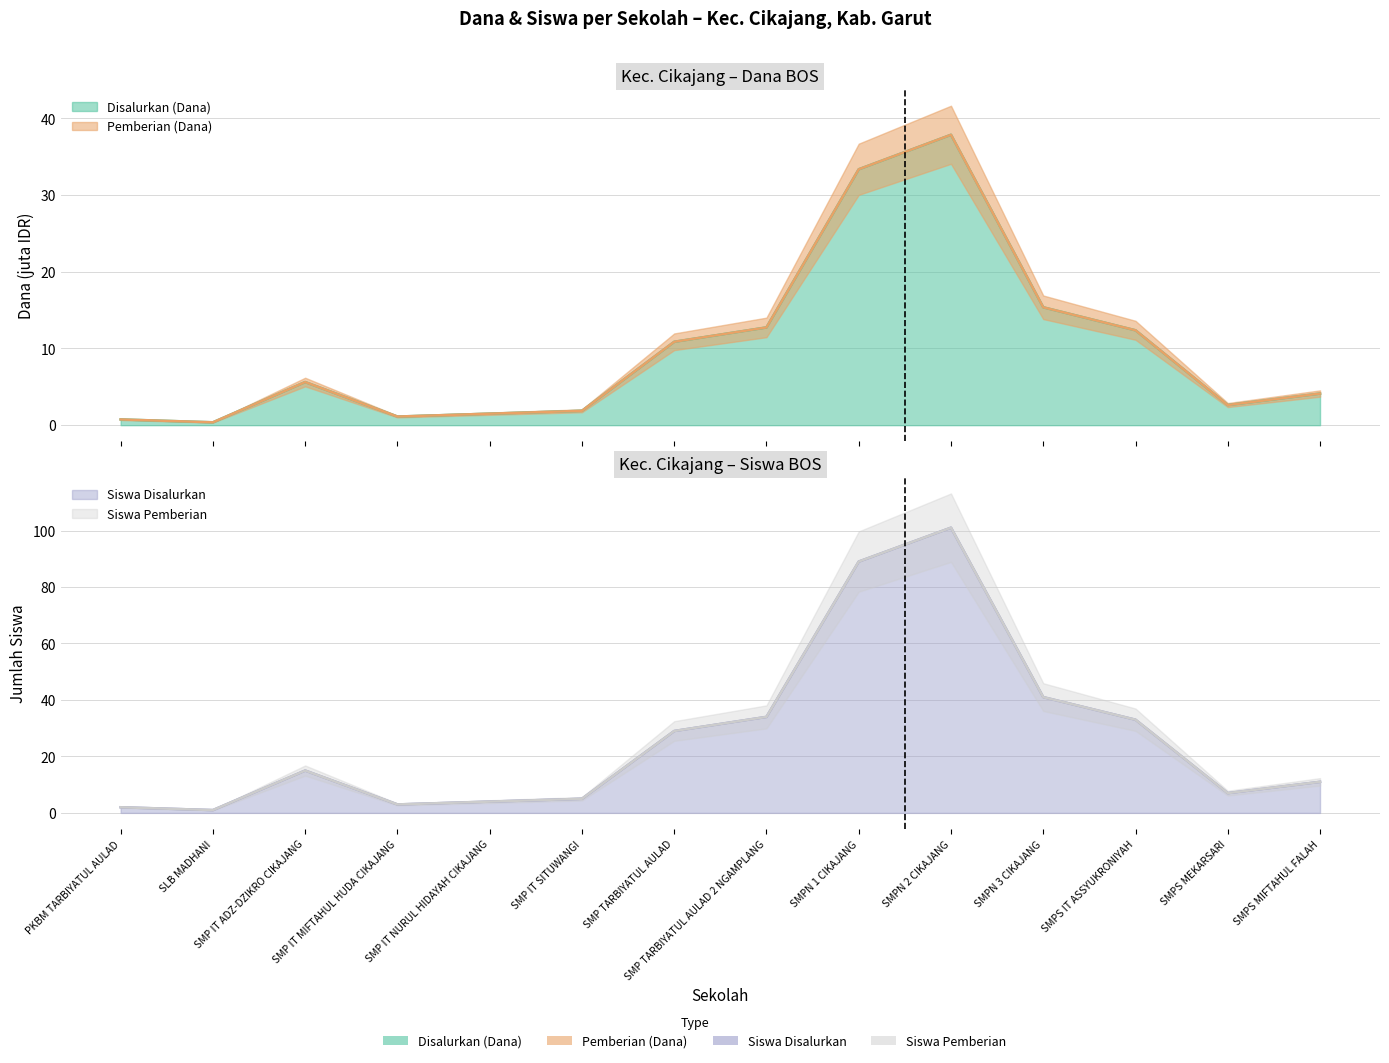

What is the maximum value shown in the chart?

101.0